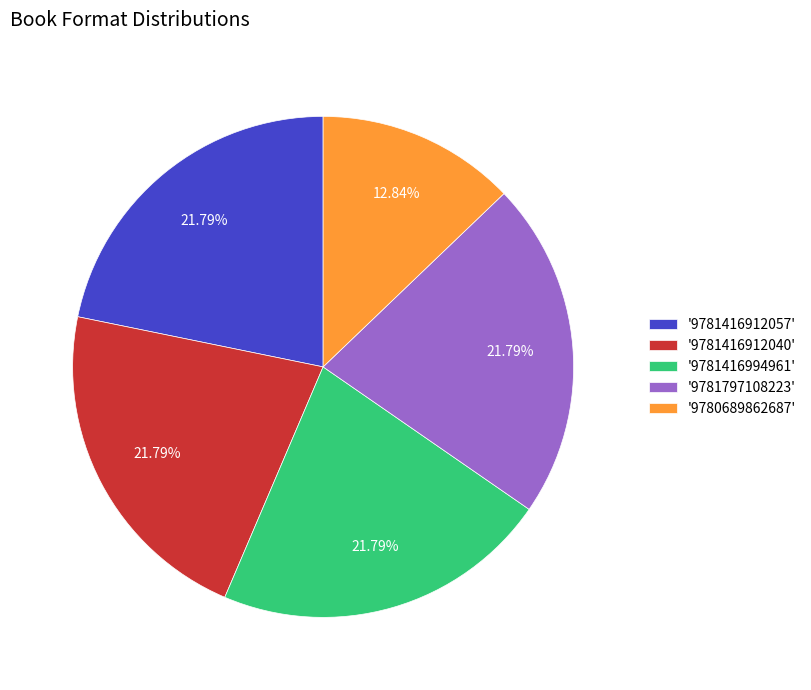

Does any single category account for the majority?

No